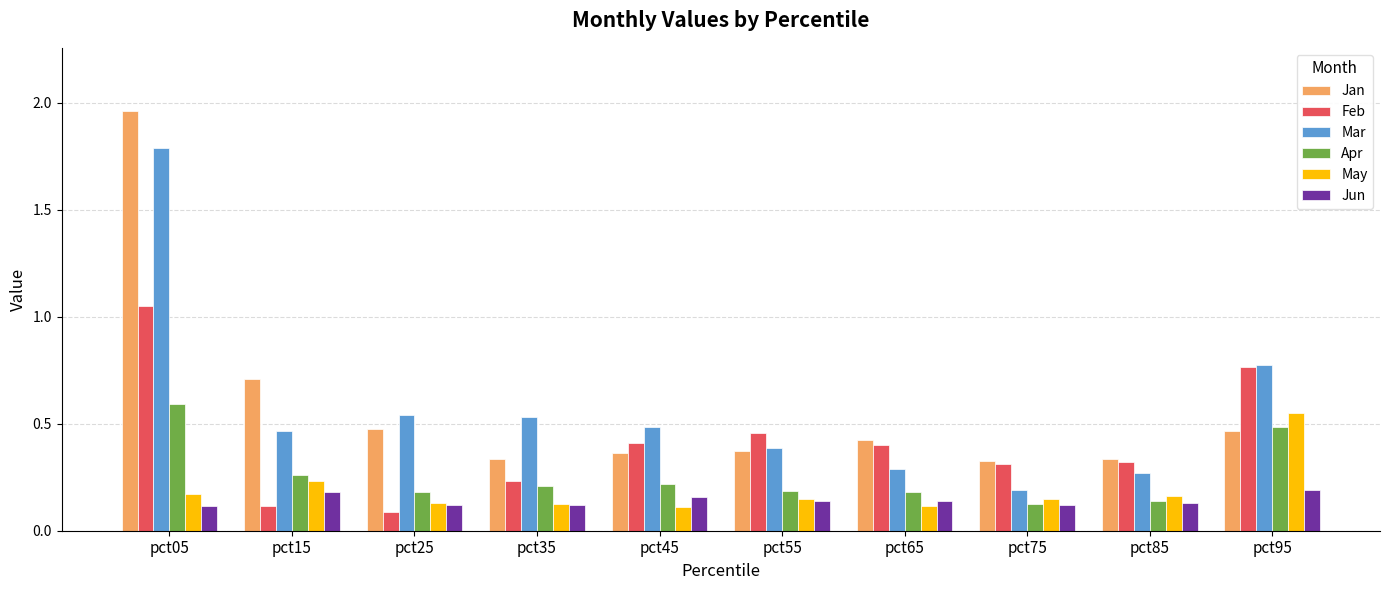

Which category has the highest value across all series?

pct05